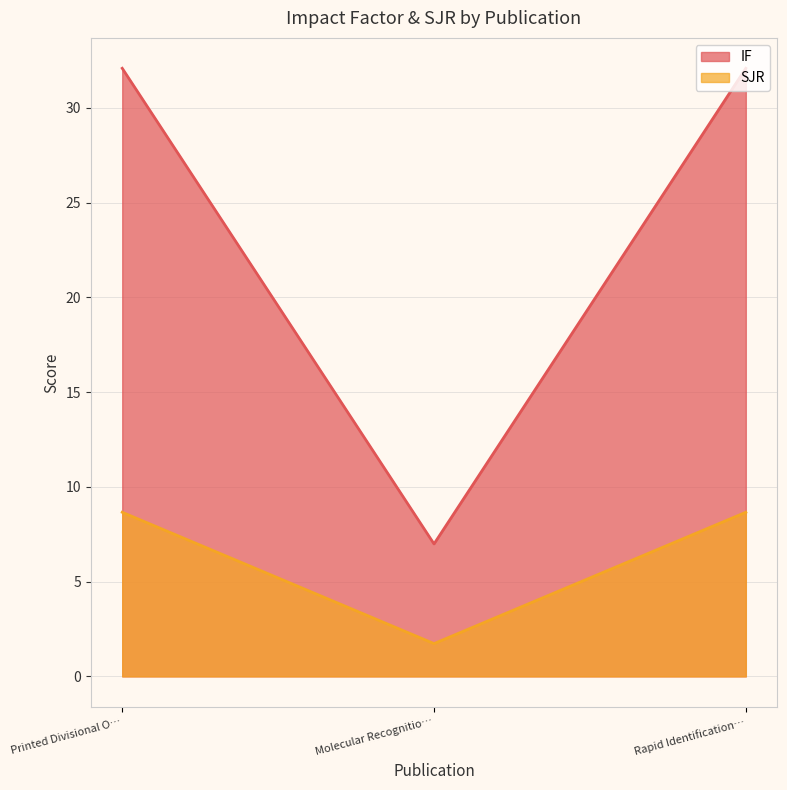

Rank the series at Rapid Identification… from lowest to highest value.

SJR, IF